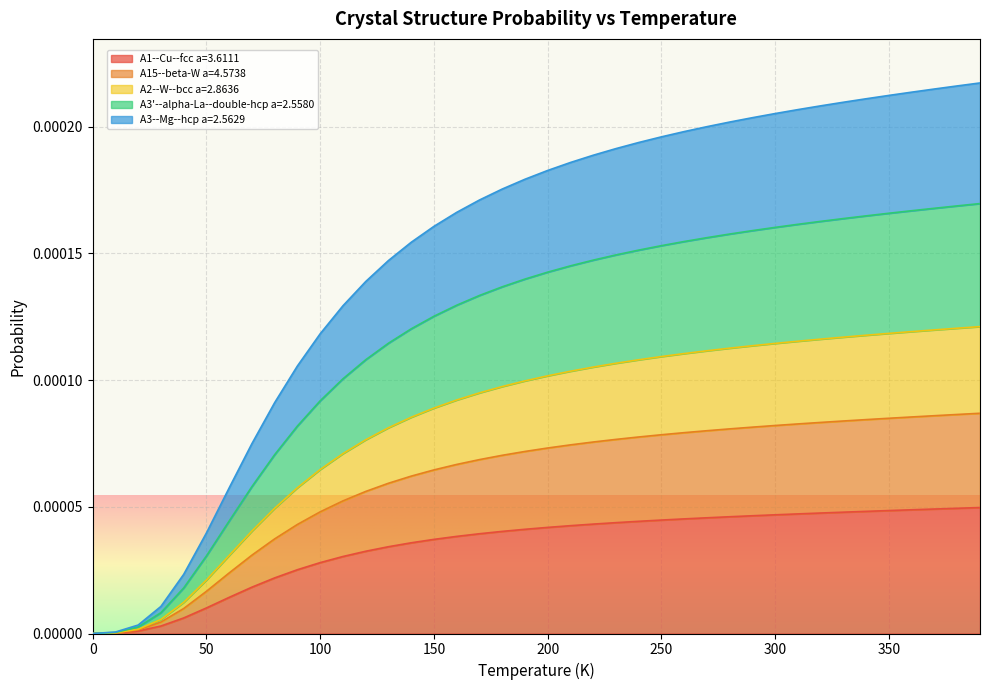

Which series has the widest spread of values?

A3--Mg--hcp a=2.5629